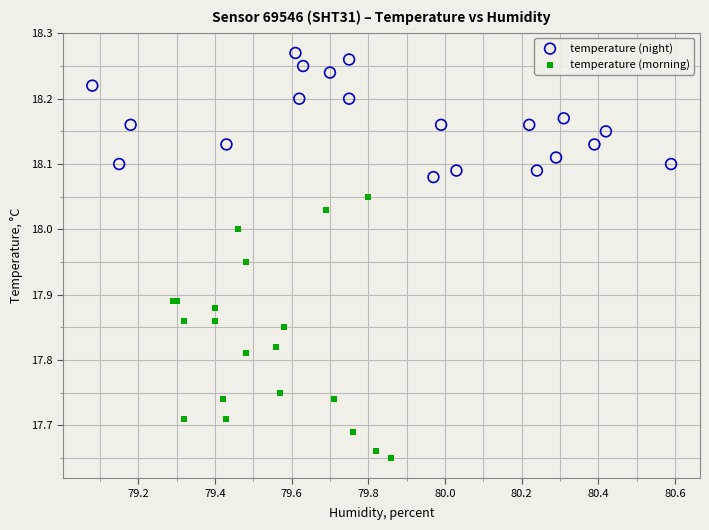

Which series contains the lowest Y value?

temperature (morning)